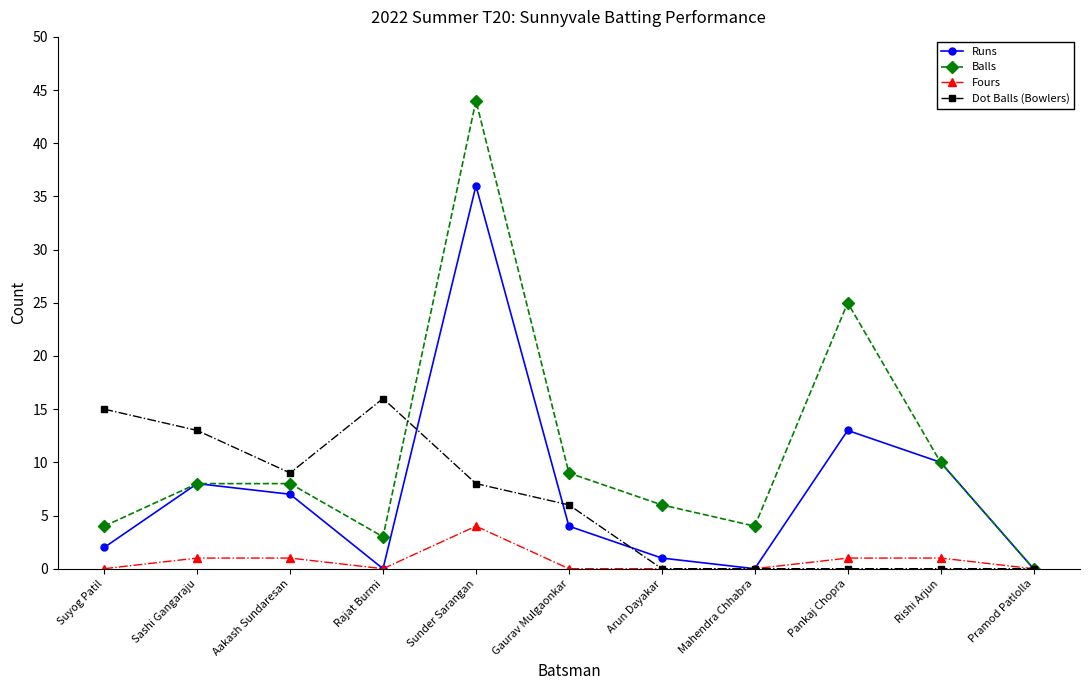

At which category is the sum across all series the highest?

Sunder Sarangan